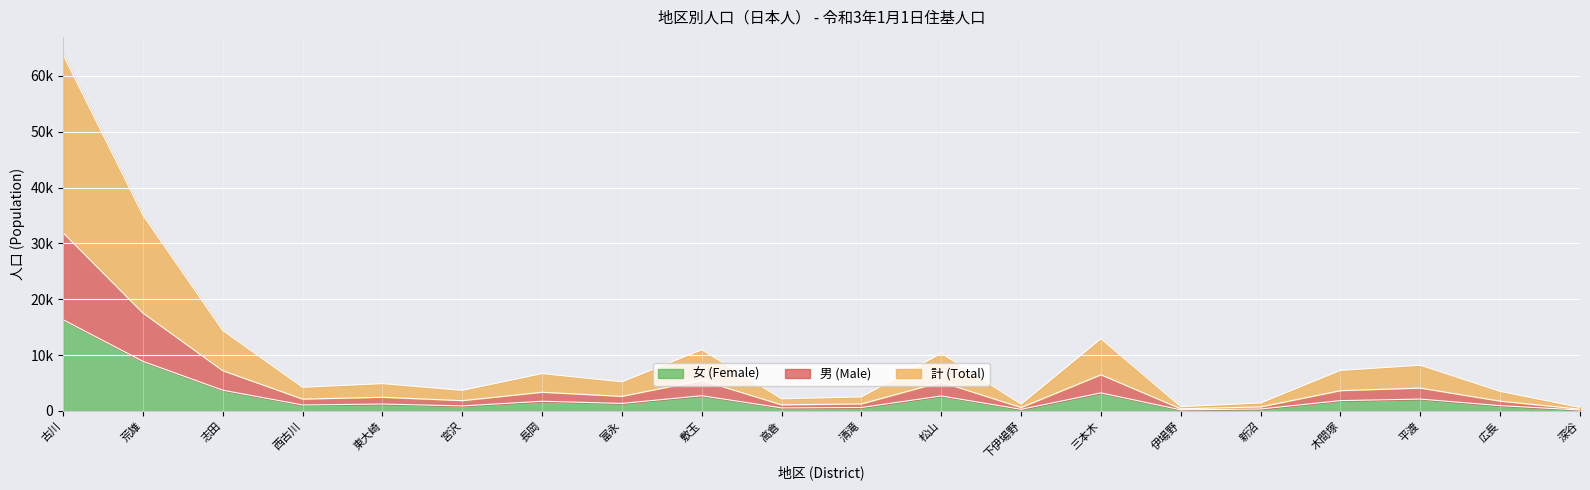

What are all the series names shown in the legend?

女 (Female), 男 (Male), 計 (Total)